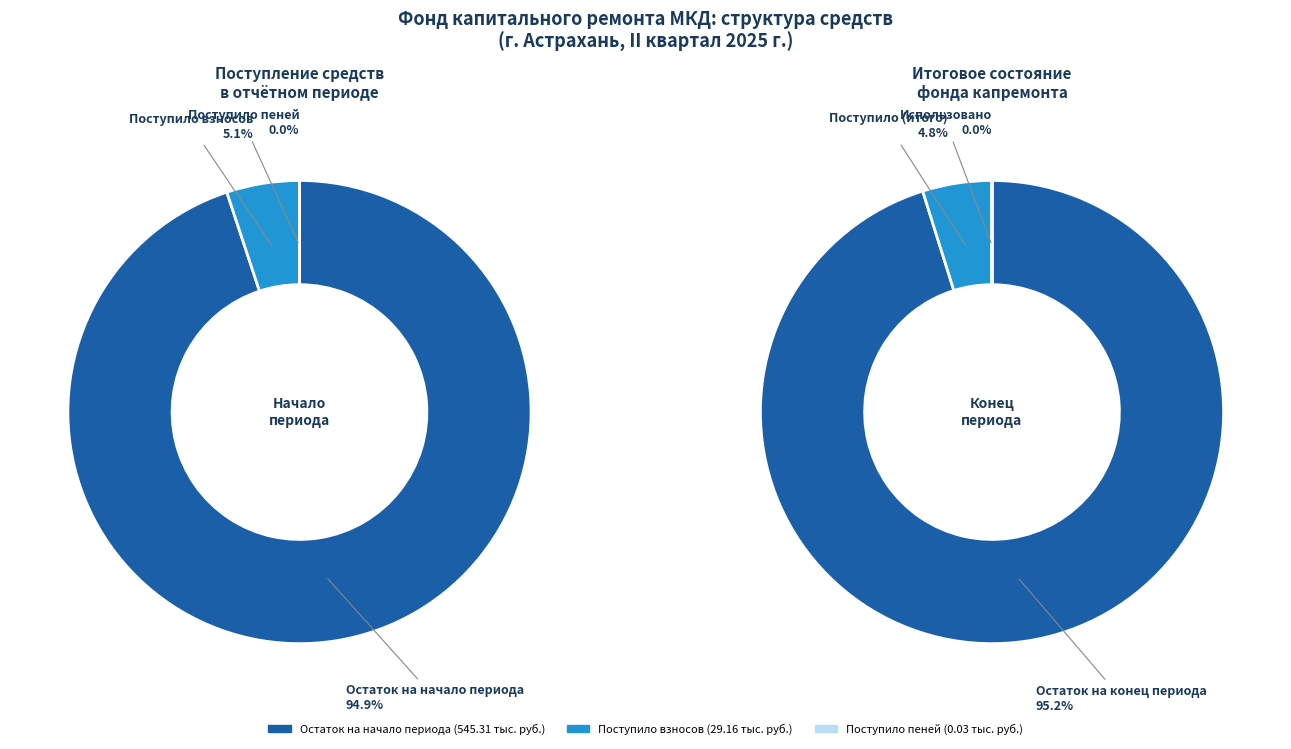

To the nearest percent, what is the difference between the largest and smallest slice percentages?

95%